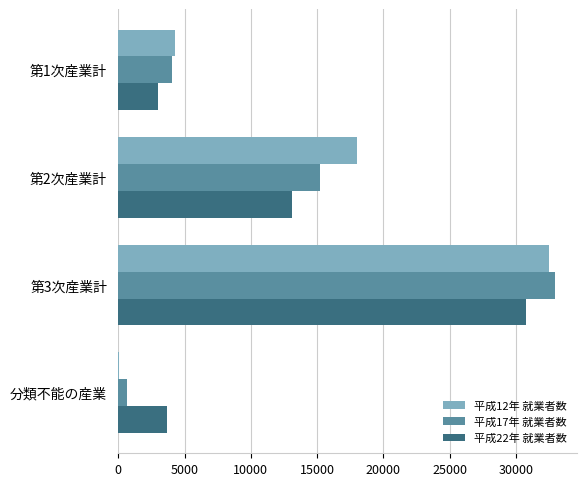

How many distinct data groups are displayed?

3